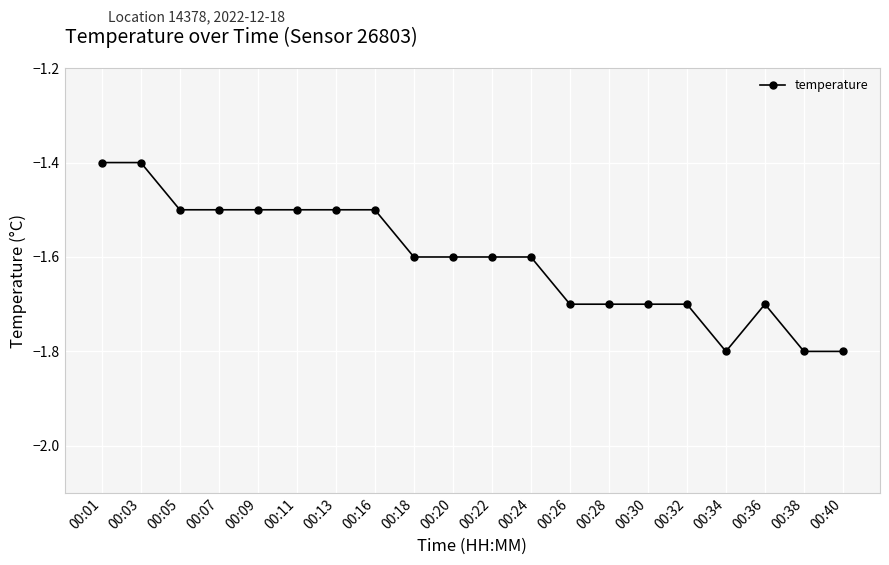

Between 00:16 and 00:36, which is larger?

00:16